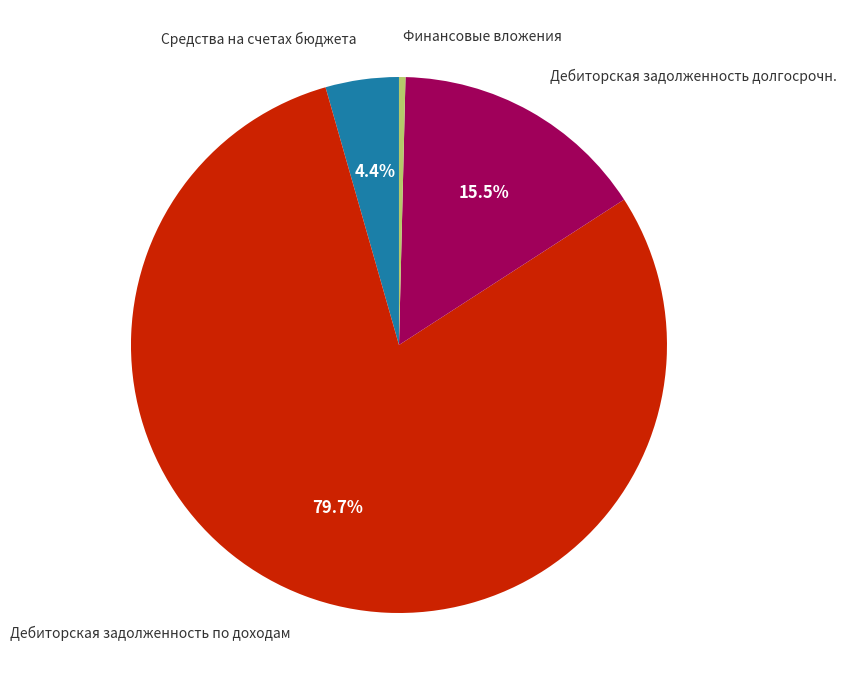

Does any single category account for the majority?

Yes